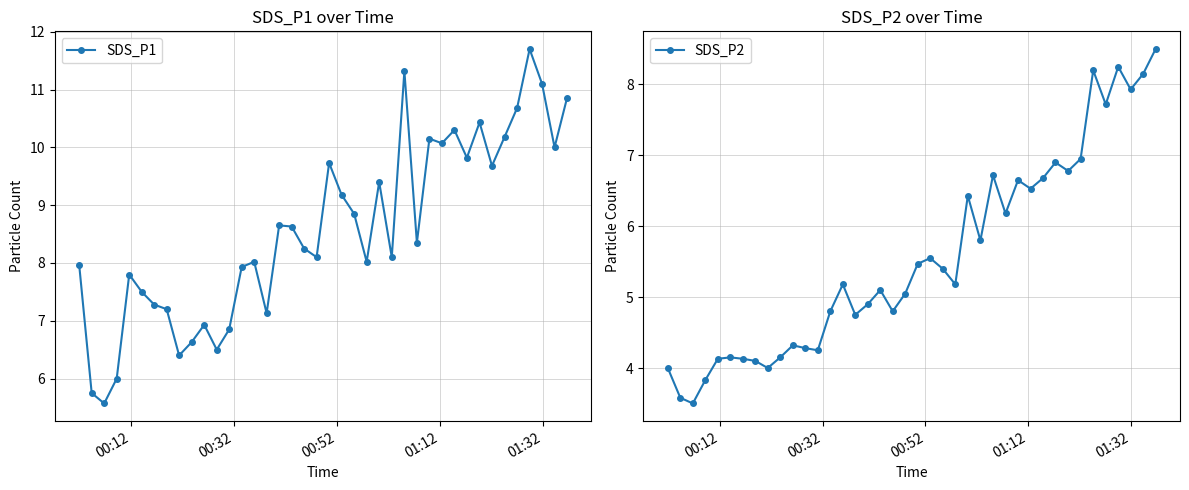

In SDS_P1, how many points are higher than both neighbors (excluding endpoints)?

11